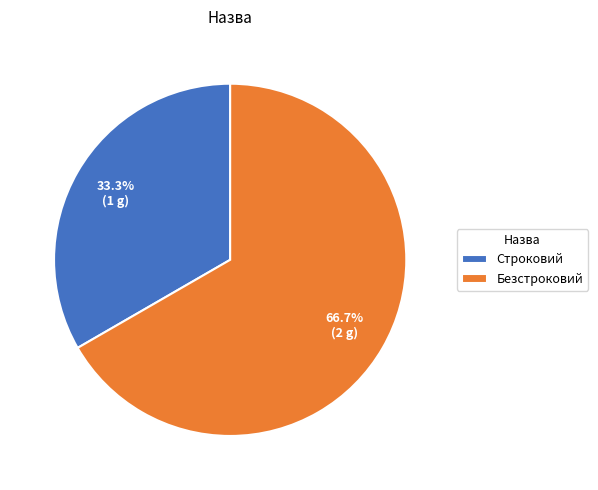

Which category has the biggest portion of the pie?

Безстроковий